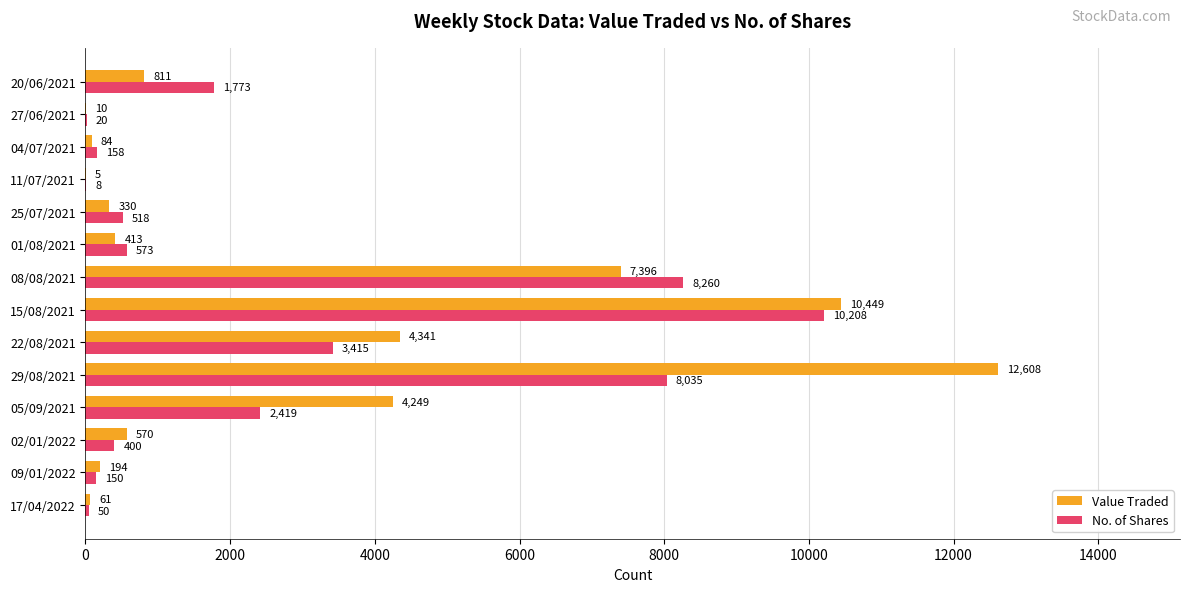

How many distinct data groups are displayed?

2